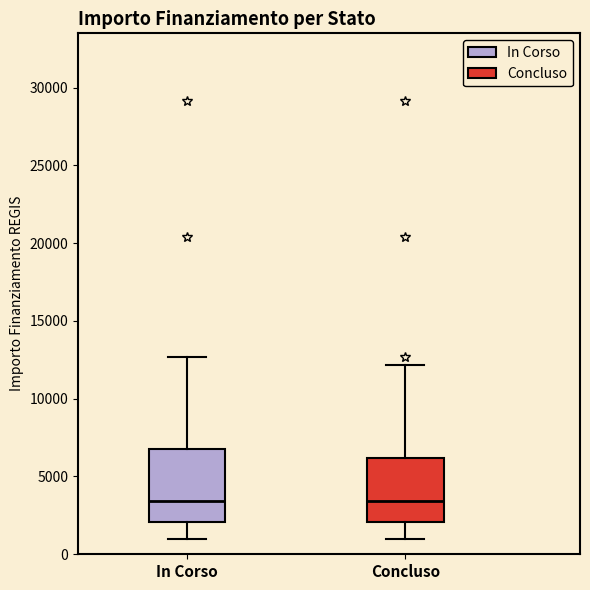

Reading left to right, read every box against the y-axis: the position of its median line, the range the box covers, and the ends of its whiskers. The values are not printed on the chart, so give them approximately, as read against the axis.

In Corso: median 3500, box 2000 to 7000, whiskers 1000 to 12500
Concluso: median 3500, box 2000 to 6000, whiskers 1000 to 12000